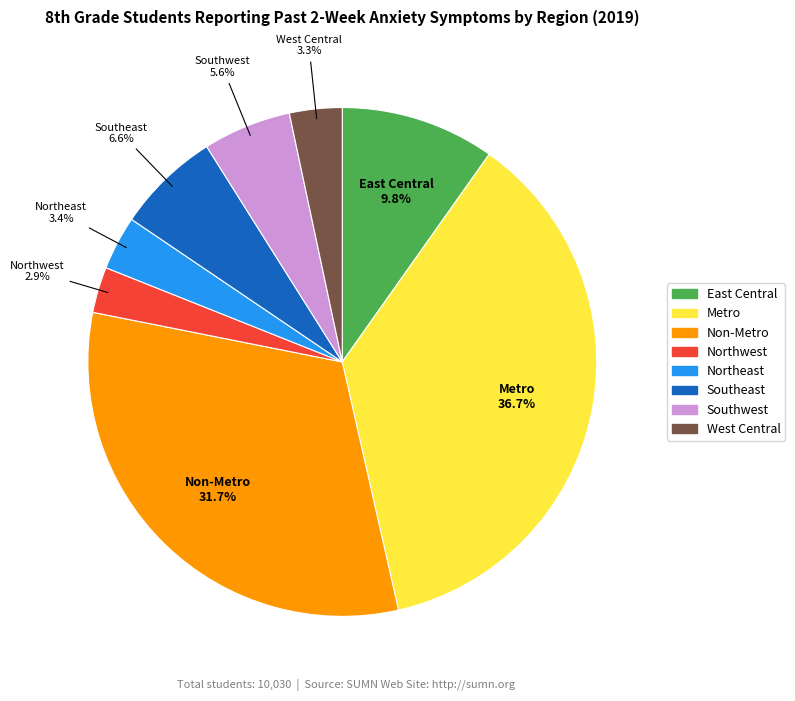

How many slices are in this pie chart?

8